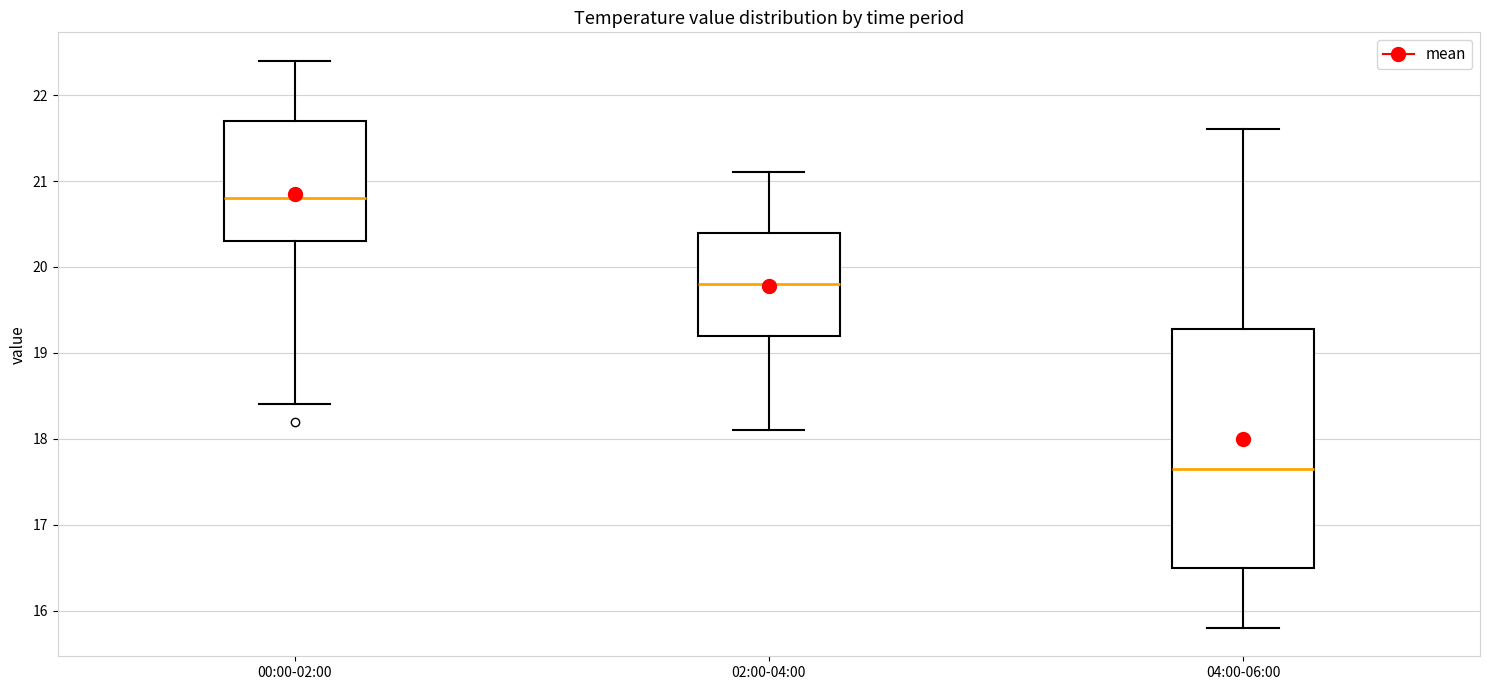

Which box is the tallest, from its lower edge to its upper edge?

04:00-06:00